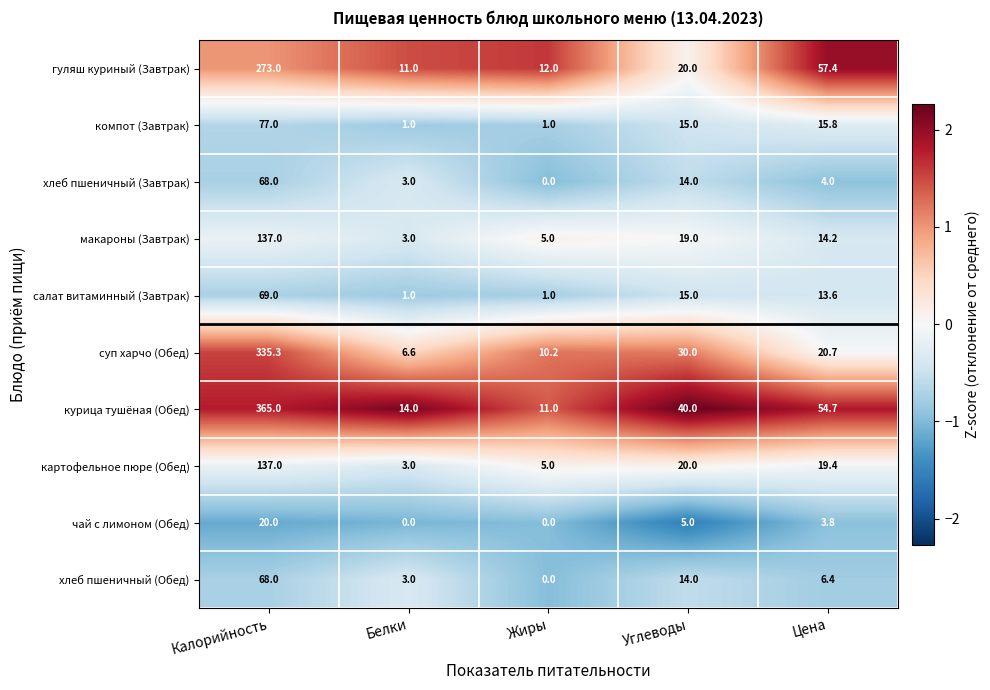

Where does the гуляш куриный (Завтрак) series first go above 20?

Калорийность